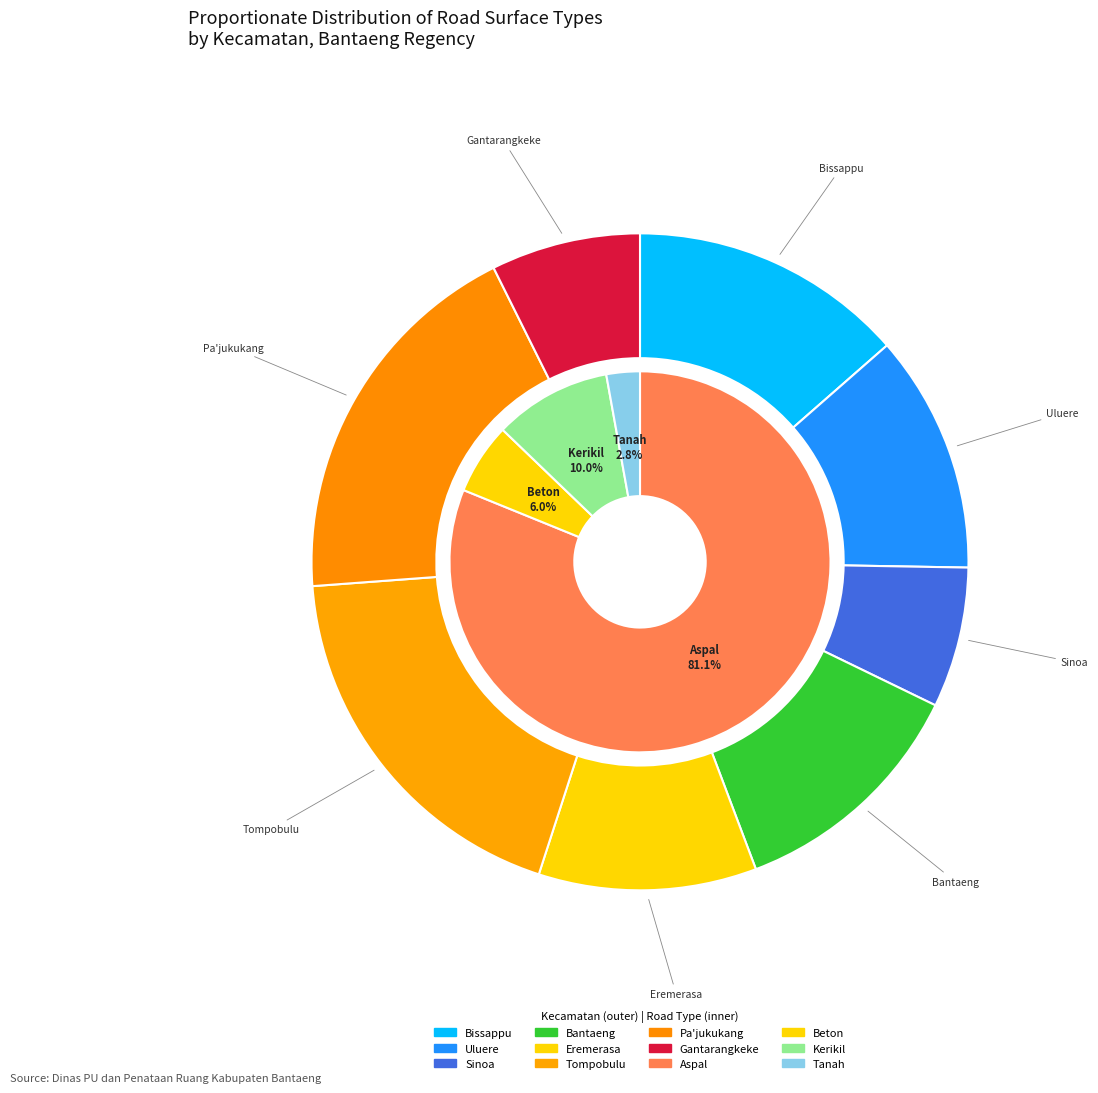

What is the largest slice in the pie chart?

Pa'jukukang